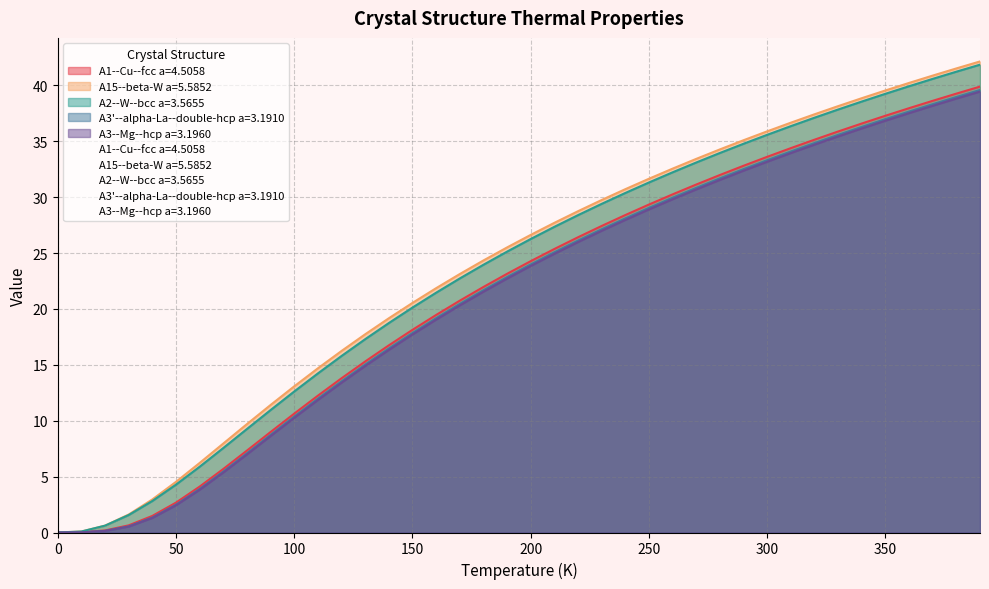

What is the difference between the A2--W--bcc a=3.5655 values at 140.0 and 10.0?

18.6